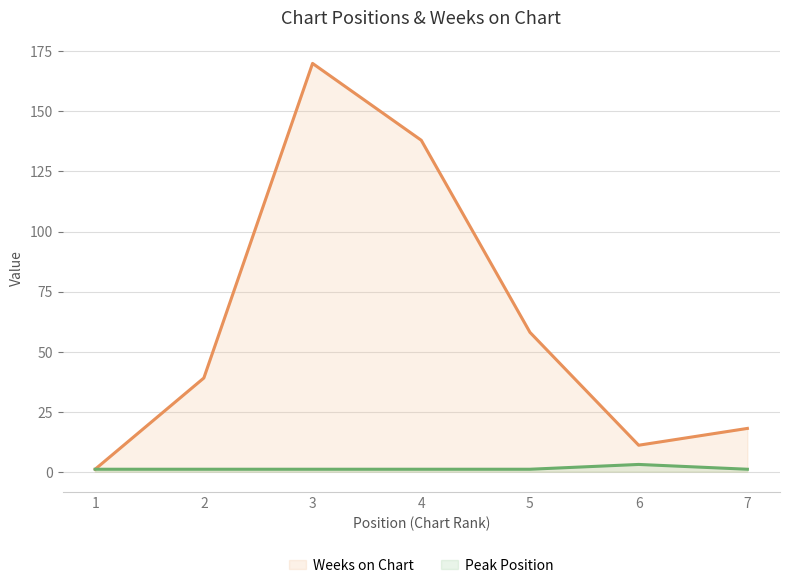

The Peak Position series shows 1 at 3. True or false?

True